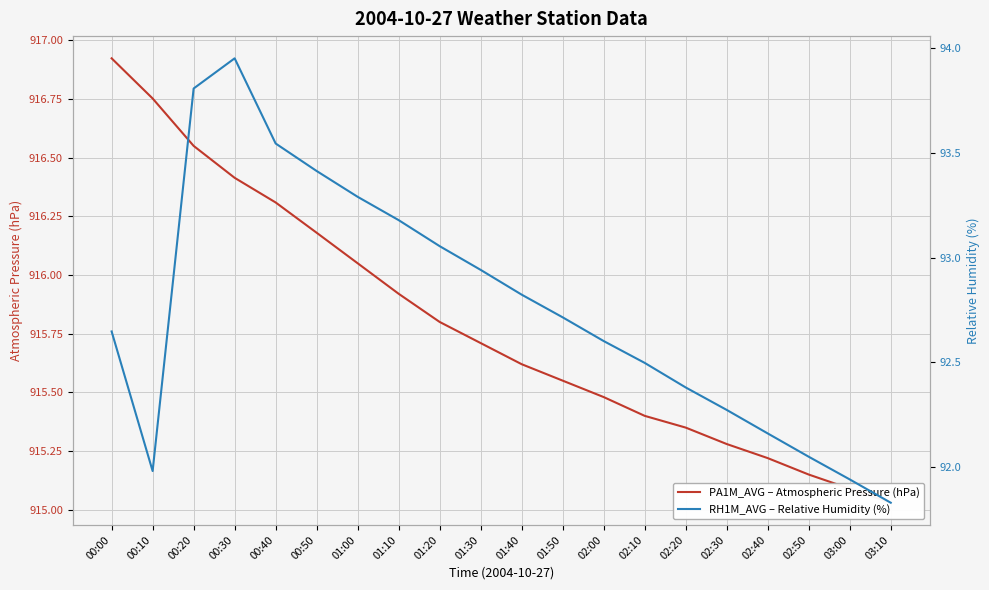

The PA1M_AVG – Atmospheric Pressure (hPa) series shows 915.4 at 02:20. True or false?

True